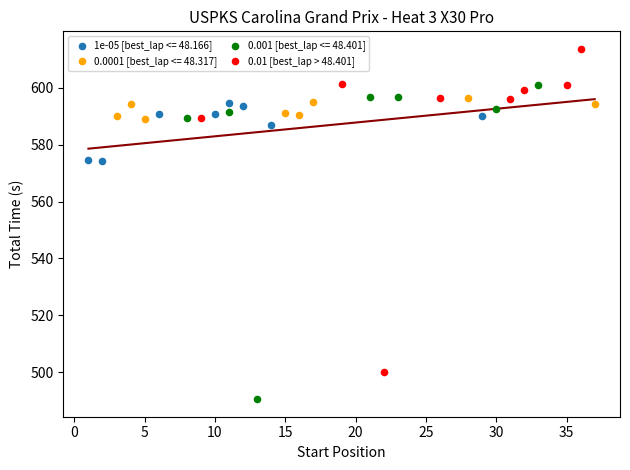

Which series reaches the minimum Y coordinate?

0.001 [best_lap <= 48.401]